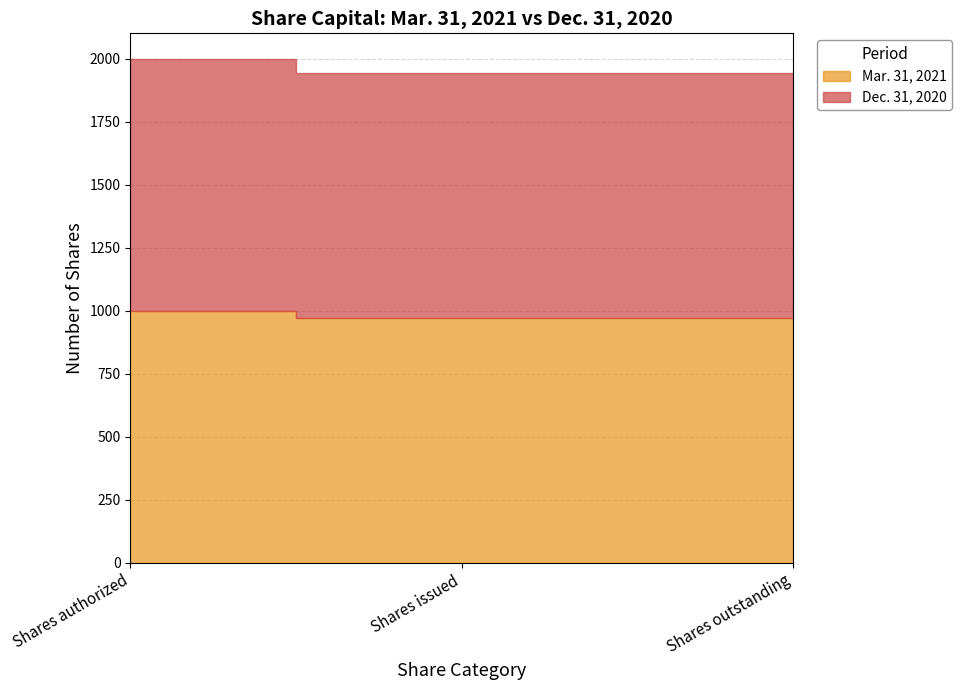

What is the sum of the Dec. 31, 2020 values at Shares issued and Shares outstanding?

1943.2